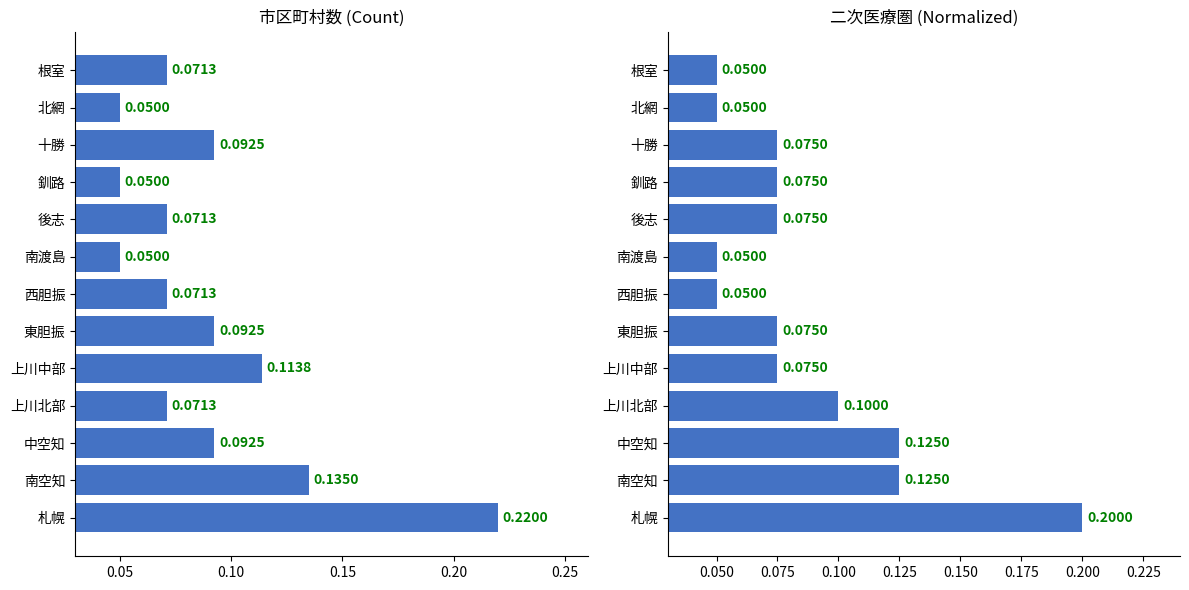

The value of Normalized Count at 札幌 is 0.2. True or false?

True